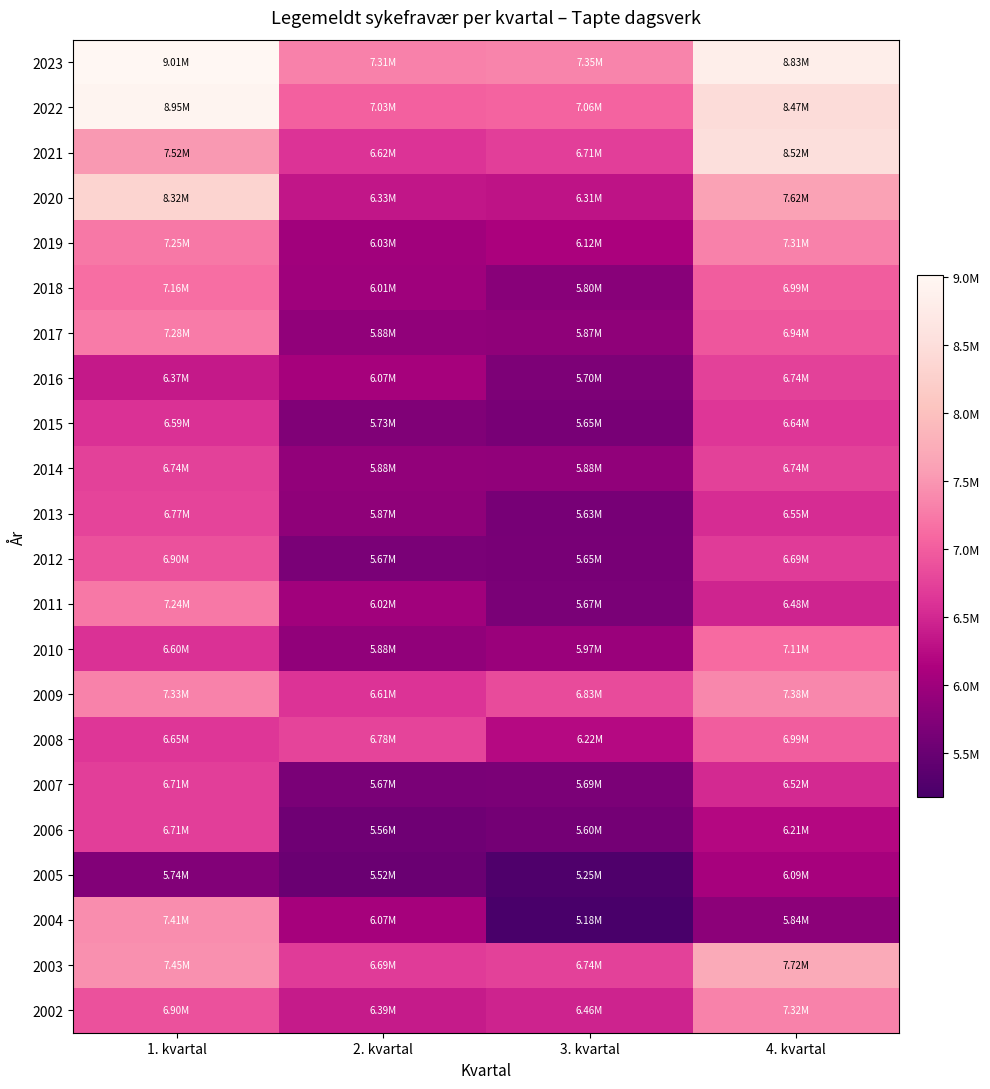

Reading left to right, list all the values displayed in this chart.

2023: 1. kvartal=9014394.4	2. kvartal=7314950.4	3. kvartal=7346609.9	4. kvartal=8831611.8
2022: 1. kvartal=8950465.1	2. kvartal=7025287.6	3. kvartal=7062790.6	4. kvartal=8467253.9
2021: 1. kvartal=7518764.5	2. kvartal=6616334.8	3. kvartal=6712940.0	4. kvartal=8524188.3
2020: 1. kvartal=8318252.5	2. kvartal=6333509.5	3. kvartal=6314825.2	4. kvartal=7620411.2
2019: 1. kvartal=7245857.1	2. kvartal=6027689.4	3. kvartal=6118733.8	4. kvartal=7309792.3
2018: 1. kvartal=7155404.8	2. kvartal=6012664.2	3. kvartal=5802110.1	4. kvartal=6993852.6
2017: 1. kvartal=7276420.8	2. kvartal=5877059.7	3. kvartal=5865436.0	4. kvartal=6940555.5
2016: 1. kvartal=6369011.2	2. kvartal=6067663.3	3. kvartal=5700476.8	4. kvartal=6738999.7
2015: 1. kvartal=6590424.3	2. kvartal=5729009.4	3. kvartal=5647224.0	4. kvartal=6644416.2
2014: 1. kvartal=6738752.9	2. kvartal=5884050.0	3. kvartal=5879616.5	4. kvartal=6742789.7
2013: 1. kvartal=6767714.6	2. kvartal=5867341.5	3. kvartal=5632514.9	4. kvartal=6550330.5
2012: 1. kvartal=6899052.7	2. kvartal=5670298.2	3. kvartal=5653021.8	4. kvartal=6688159.7
2011: 1. kvartal=7239845.0	2. kvartal=6021536.9	3. kvartal=5673250.0	4. kvartal=6477803.1
2010: 1. kvartal=6602202.5	2. kvartal=5875176.3	3. kvartal=5972344.9	4. kvartal=7114080.8
2009: 1. kvartal=7331977.1	2. kvartal=6614611.5	3. kvartal=6828363.8	4. kvartal=7379781.0
2008: 1. kvartal=6647019.8	2. kvartal=6781090.5	3. kvartal=6217420.0	4. kvartal=6992262.4
2007: 1. kvartal=6708251.2	2. kvartal=5670102.1	3. kvartal=5686535.9	4. kvartal=6517126.2
2006: 1. kvartal=6711718.8	2. kvartal=5555617.4	3. kvartal=5603177.5	4. kvartal=6206970.1
2005: 1. kvartal=5741554.0	2. kvartal=5520359.2	3. kvartal=5247216.7	4. kvartal=6092579.0
2004: 1. kvartal=7412091.7	2. kvartal=6069911.4	3. kvartal=5179790.4	4. kvartal=5837296.0
2003: 1. kvartal=7454262.7	2. kvartal=6689879.0	3. kvartal=6740357.3	4. kvartal=7721105.1
2002: 1. kvartal=6901518.4	2. kvartal=6385347.5	3. kvartal=6463056.1	4. kvartal=7322933.6